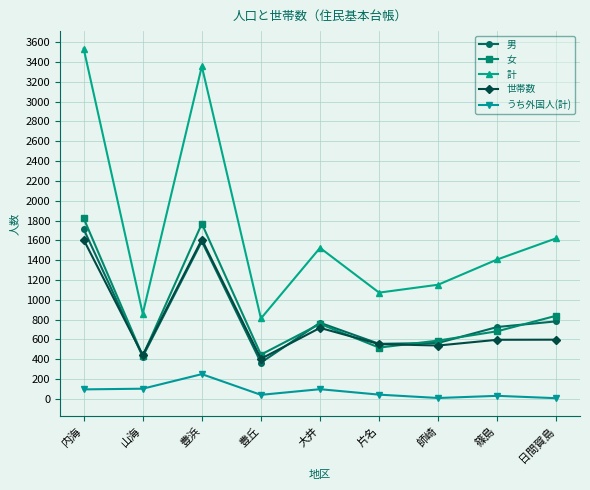

At which label does 男 first exceed 725?

内海